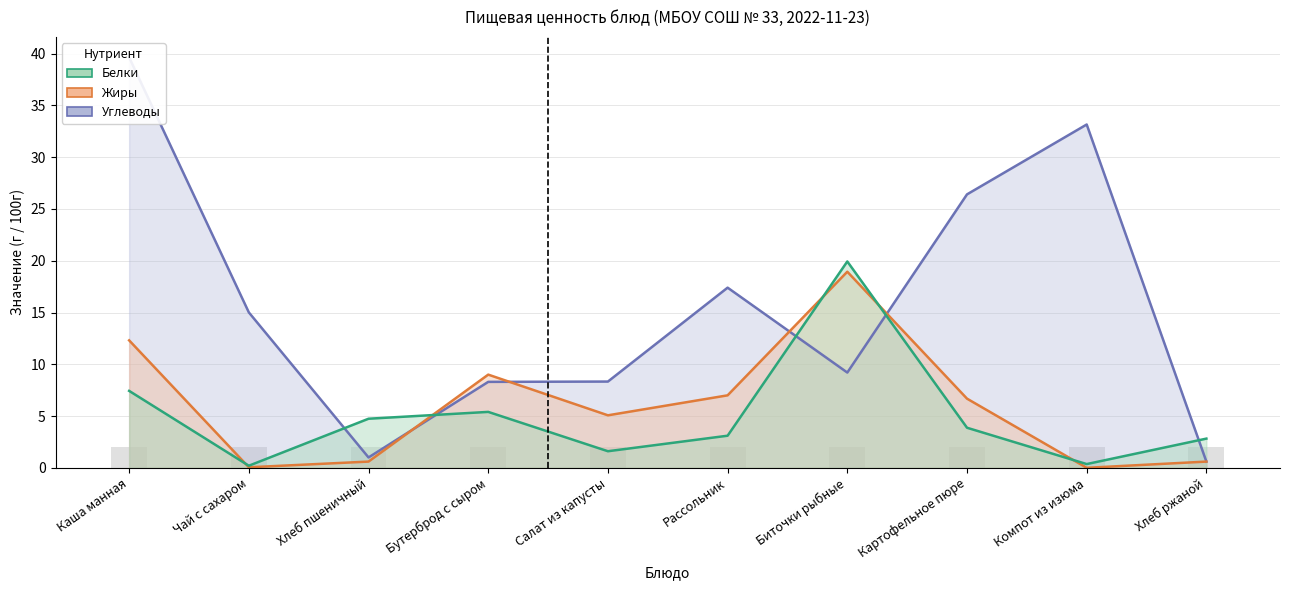

What is the total value across all series at Хлеб пшеничный?

6.3